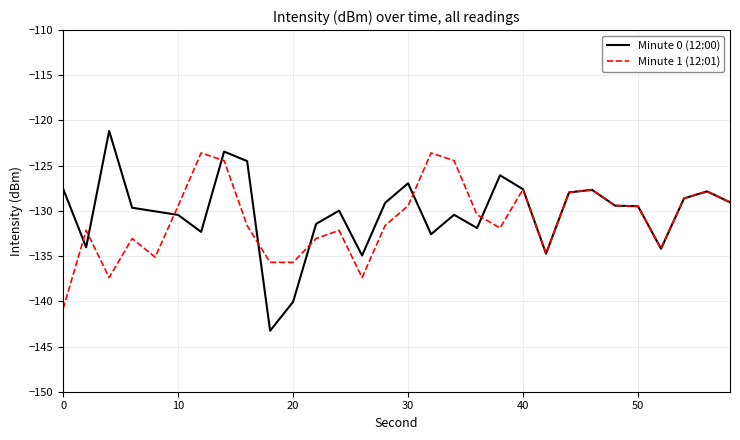

What is the maximum value shown in the chart?

-121.2